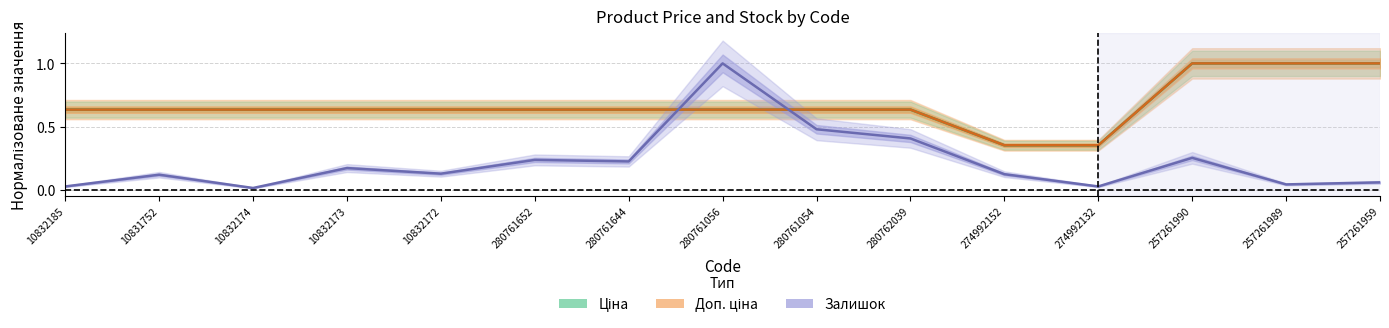

How many distinct data groups are displayed?

3